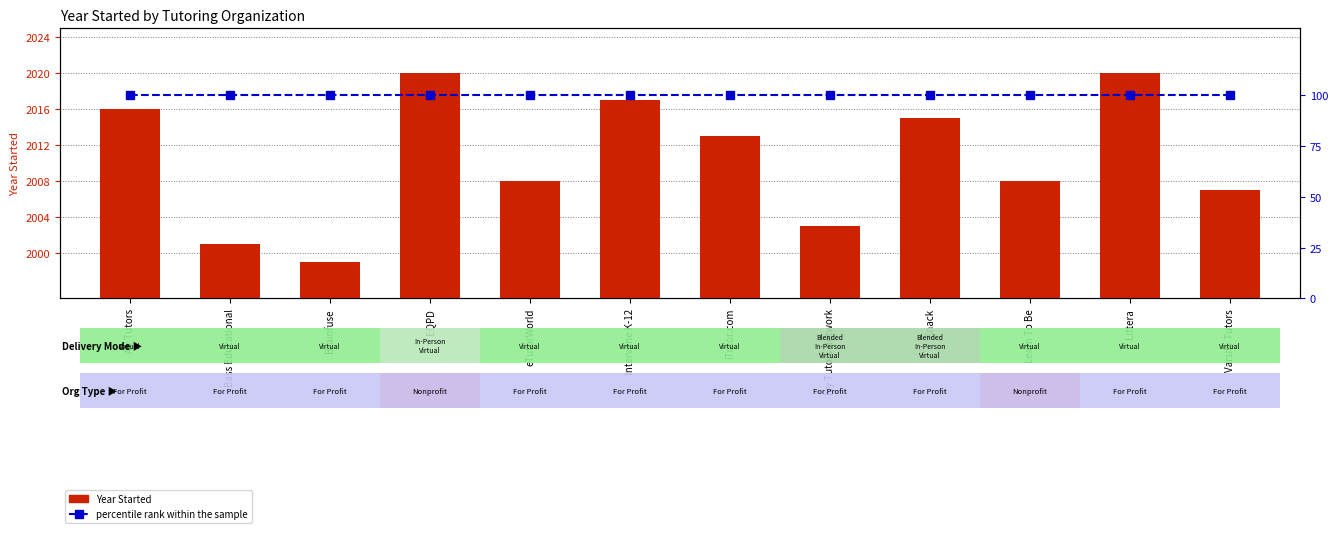

Which series has the largest total across all categories?

Year Started